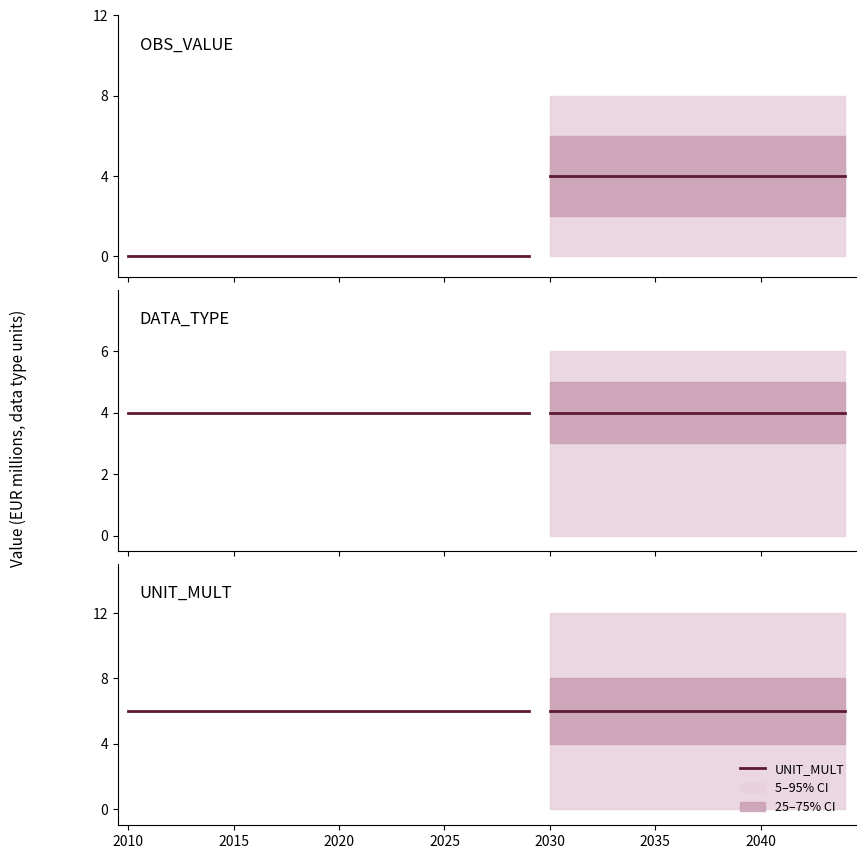

True or false: OBS_VALUE and UNIT_MULT intersect in this chart.

False